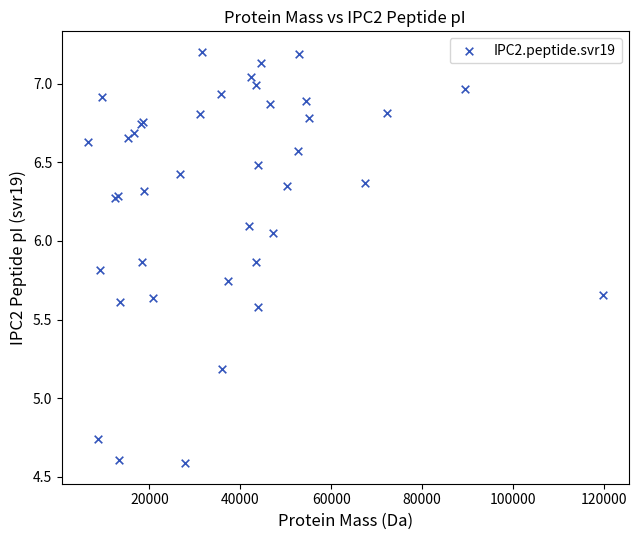

What Y value in the scatter plot is closest to 5?

5.2